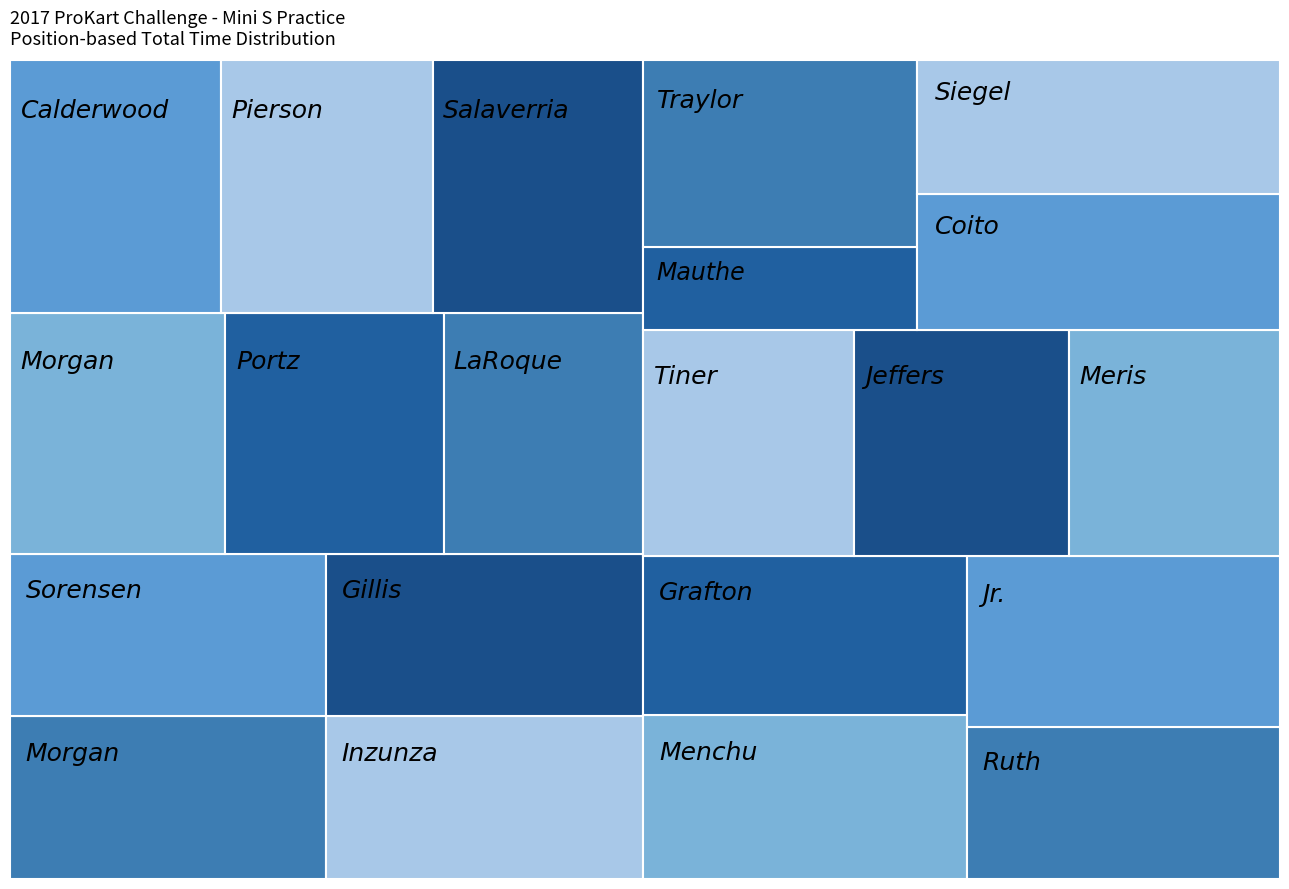

Reading left to right, what are all the values shown in this chart?

Total Laps: Carson Morgan=8.0	Kai Sorensen=8.0	Daniel Inzunza=8.0	Kasey Gillis=8.0	Cole Morgan=8.0	Jonathon Portz=8.0	Diego LaRoque=7.0	Tuesday Calderwood=8.0	Josh Pierson=8.0	Dustin Salaverria=8.0	Jackson Menchu=8.0	Steven Grafton=7.0	Tyler Ruth=7.0	Jesus Vasquez Jr.=8.0	Branyon Tiner=7.0	Jack Jeffers=7.0	Kailey Meris=7.0	Christian Mauthe=3.0	Tommy Traylor=7.0	Mathias Coito=7.0	Nolan Siegel=7.0
Total Time: Carson Morgan=426.4	Kai Sorensen=426.3	Daniel Inzunza=429.3	Kasey Gillis=428.0	Cole Morgan=431.0	Jonathon Portz=436.6	Diego LaRoque=398.7	Tuesday Calderwood=442.2	Josh Pierson=445.3	Dustin Salaverria=442.1	Jackson Menchu=439.9	Steven Grafton=428.4	Tyler Ruth=396.7	Jesus Vasquez Jr.=444.2	Branyon Tiner=397.4	Jack Jeffers=403.5	Kailey Meris=396.3	Christian Mauthe=187.9	Tommy Traylor=425.1	Mathias Coito=411.1	Nolan Siegel=401.6
Best Lap time: Carson Morgan=52.3	Kai Sorensen=52.5	Daniel Inzunza=52.7	Kasey Gillis=52.8	Cole Morgan=52.9	Jonathon Portz=52.9	Diego LaRoque=52.9	Tuesday Calderwood=53.1	Josh Pierson=53.2	Dustin Salaverria=53.3	Jackson Menchu=53.4	Steven Grafton=53.5	Tyler Ruth=53.5	Jesus Vasquez Jr.=53.6	Branyon Tiner=53.7	Jack Jeffers=53.8	Kailey Meris=53.8	Christian Mauthe=53.9	Tommy Traylor=54.5	Mathias Coito=54.7	Nolan Siegel=54.2
Best Speed: Carson Morgan=48.2	Kai Sorensen=48.0	Daniel Inzunza=47.8	Kasey Gillis=47.7	Cole Morgan=47.6	Jonathon Portz=47.6	Diego LaRoque=47.6	Tuesday Calderwood=47.4	Josh Pierson=47.4	Dustin Salaverria=47.3	Jackson Menchu=47.2	Steven Grafton=47.1	Tyler Ruth=47.1	Jesus Vasquez Jr.=47.0	Branyon Tiner=46.9	Jack Jeffers=46.9	Kailey Meris=46.9	Christian Mauthe=46.8	Tommy Traylor=46.2	Mathias Coito=46.1	Nolan Siegel=46.5
Average Speed: Carson Morgan=47.3	Kai Sorensen=47.3	Daniel Inzunza=47.0	Kasey Gillis=47.1	Cole Morgan=46.8	Jonathon Portz=46.2	Diego LaRoque=44.2	Tuesday Calderwood=45.6	Josh Pierson=45.3	Dustin Salaverria=45.6	Jackson Menchu=45.8	Steven Grafton=41.2	Tyler Ruth=44.5	Jesus Vasquez Jr.=45.4	Branyon Tiner=44.4	Jack Jeffers=43.7	Kailey Meris=44.5	Christian Mauthe=40.2	Tommy Traylor=41.5	Mathias Coito=42.9	Nolan Siegel=43.9
Total Distance: Carson Morgan=5.6	Kai Sorensen=5.6	Daniel Inzunza=5.6	Kasey Gillis=5.6	Cole Morgan=5.6	Jonathon Portz=5.6	Diego LaRoque=4.9	Tuesday Calderwood=5.6	Josh Pierson=5.6	Dustin Salaverria=5.6	Jackson Menchu=5.6	Steven Grafton=4.9	Tyler Ruth=4.9	Jesus Vasquez Jr.=5.6	Branyon Tiner=4.9	Jack Jeffers=4.9	Kailey Meris=4.9	Christian Mauthe=2.1	Tommy Traylor=4.9	Mathias Coito=4.9	Nolan Siegel=4.9